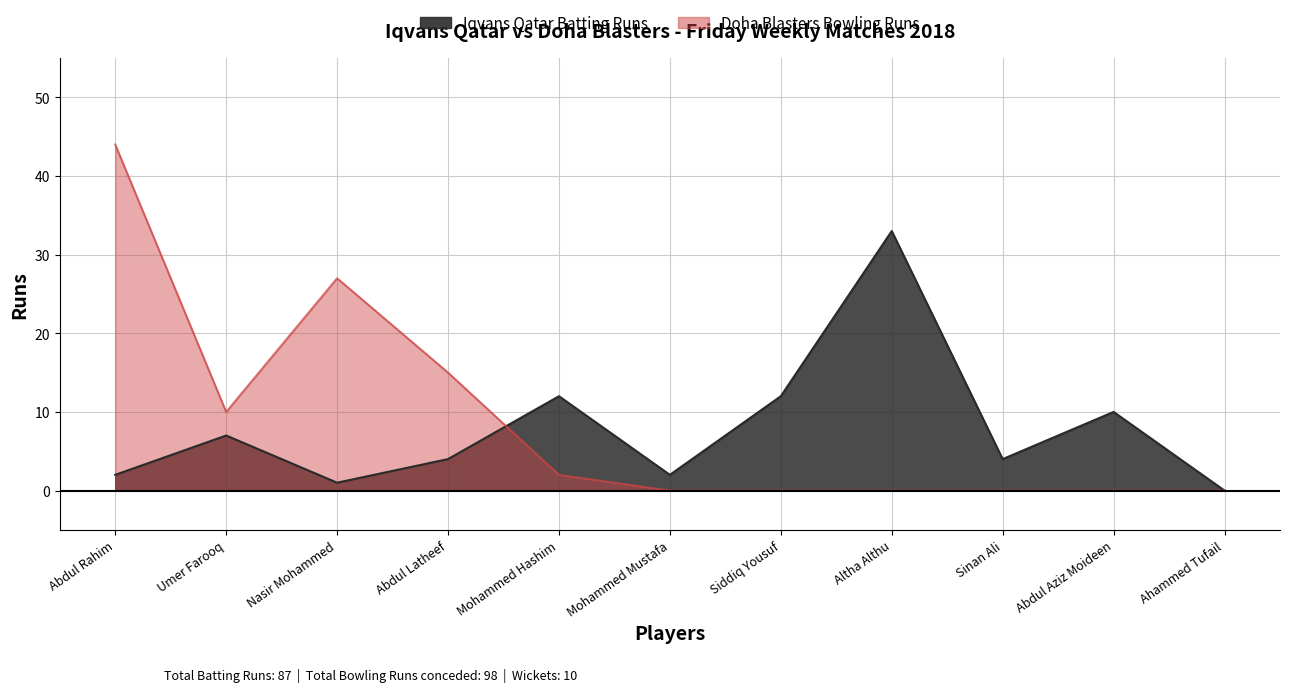

Which series has the widest spread of values?

Doha Blasters Bowling Runs